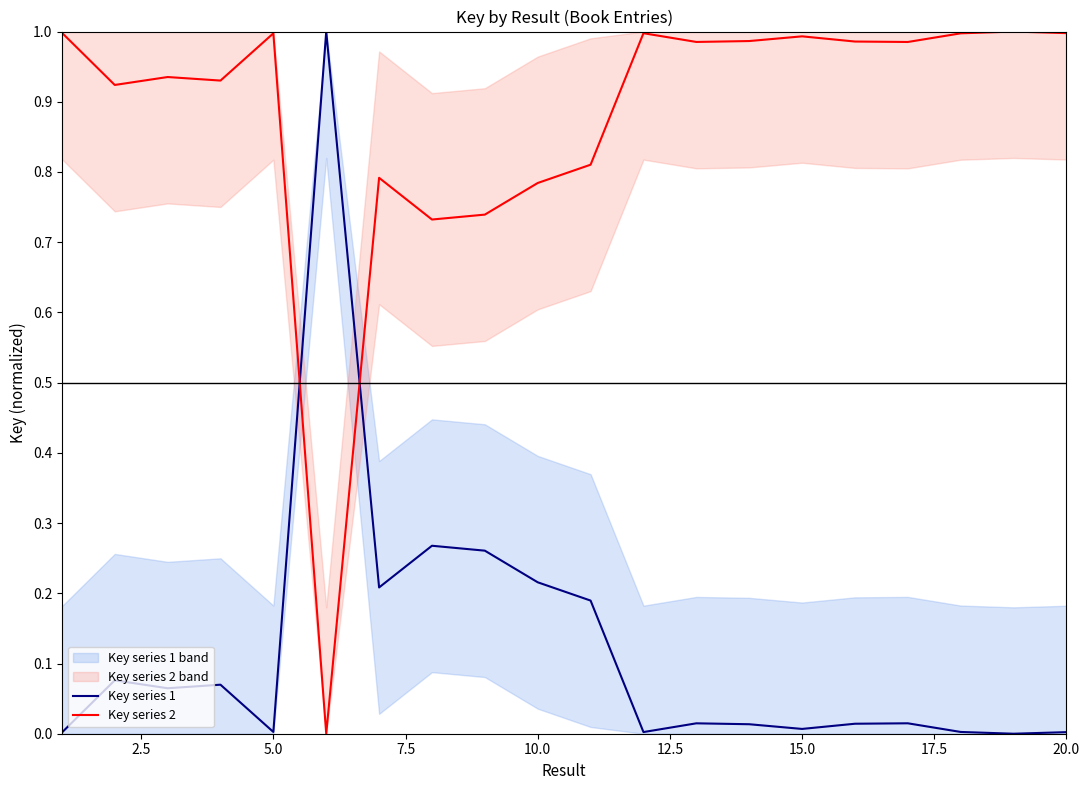

The Key series 1 series shows 0.0 at 5.0. True or false?

True